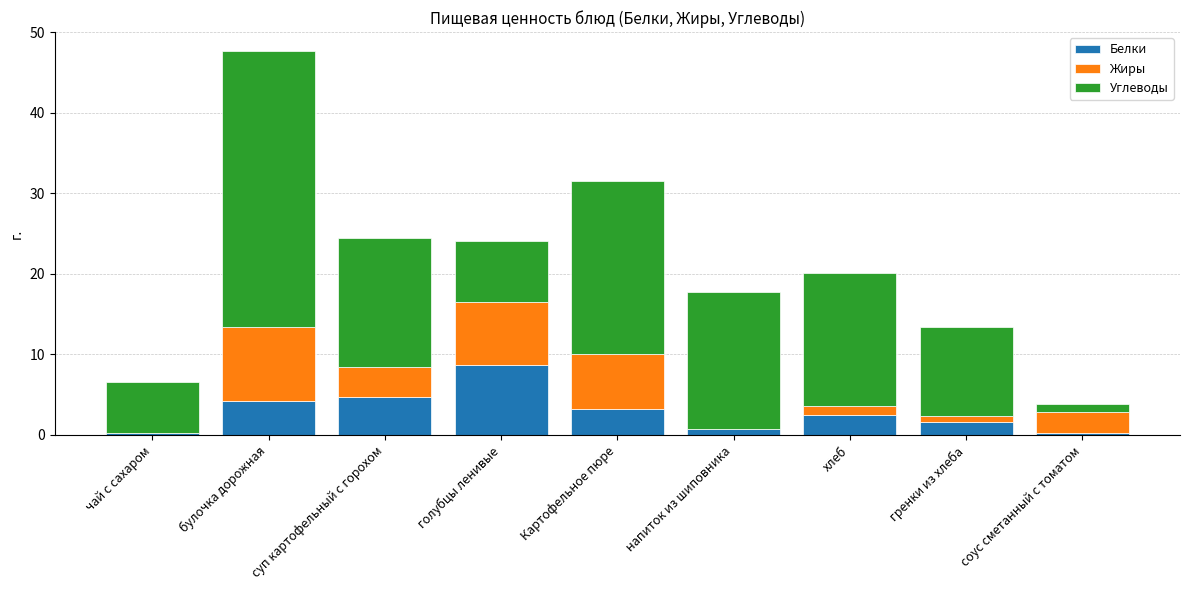

At which label does Белки reach its peak?

голубцы ленивые